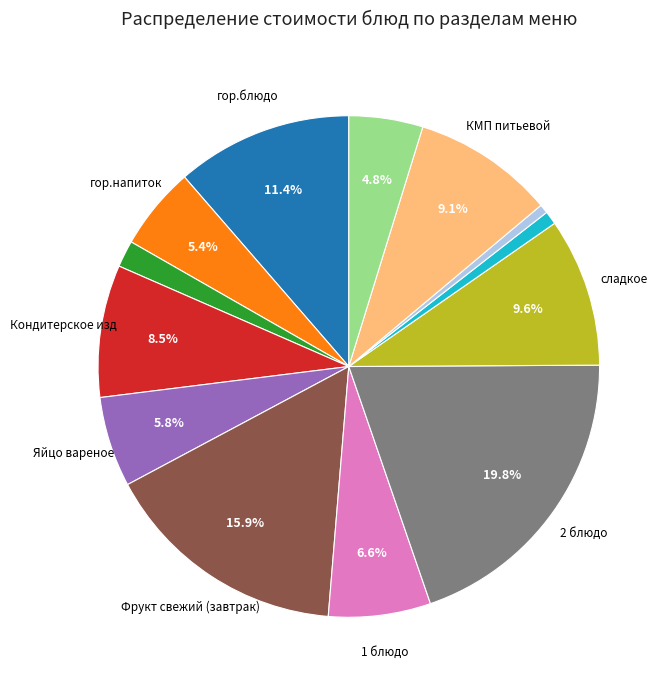

Does any single category account for the majority?

No